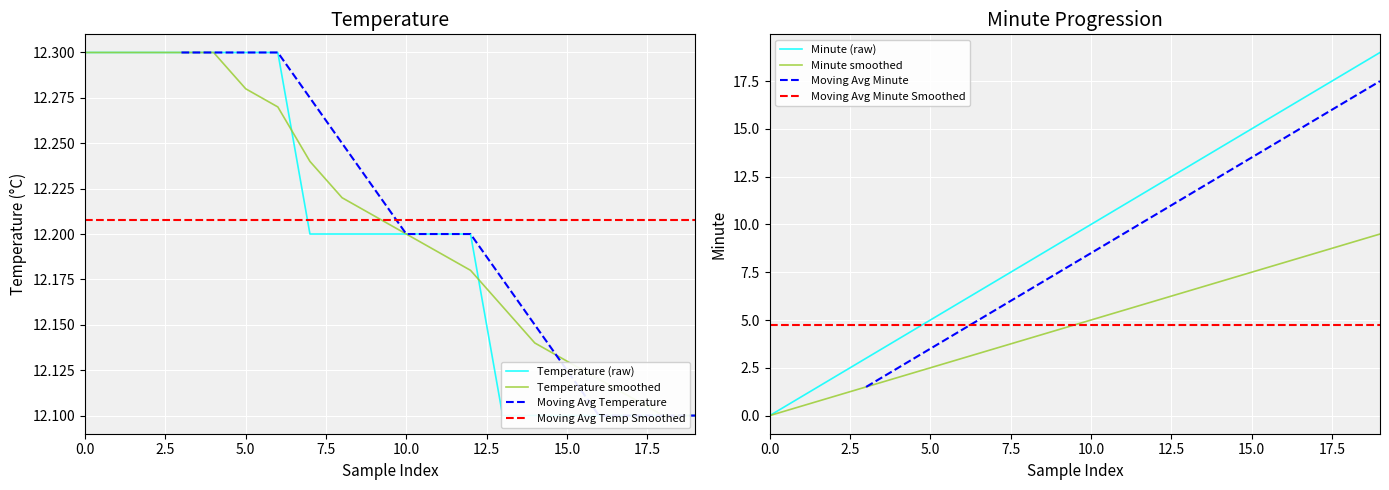

Is the value of Temperature (raw) at 7 greater than the value of Minute smoothed at 15?

Yes